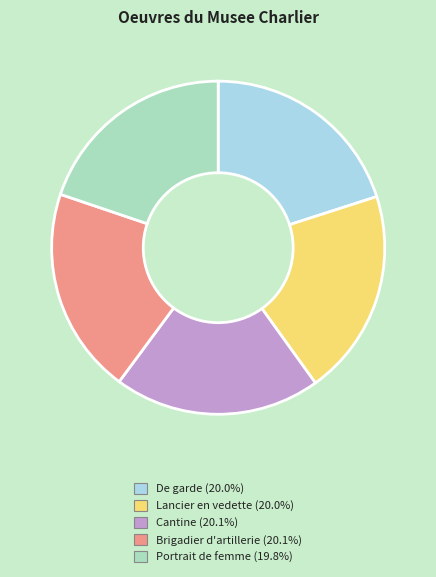

Do De garde and Cantine together represent more than half of the pie?

No